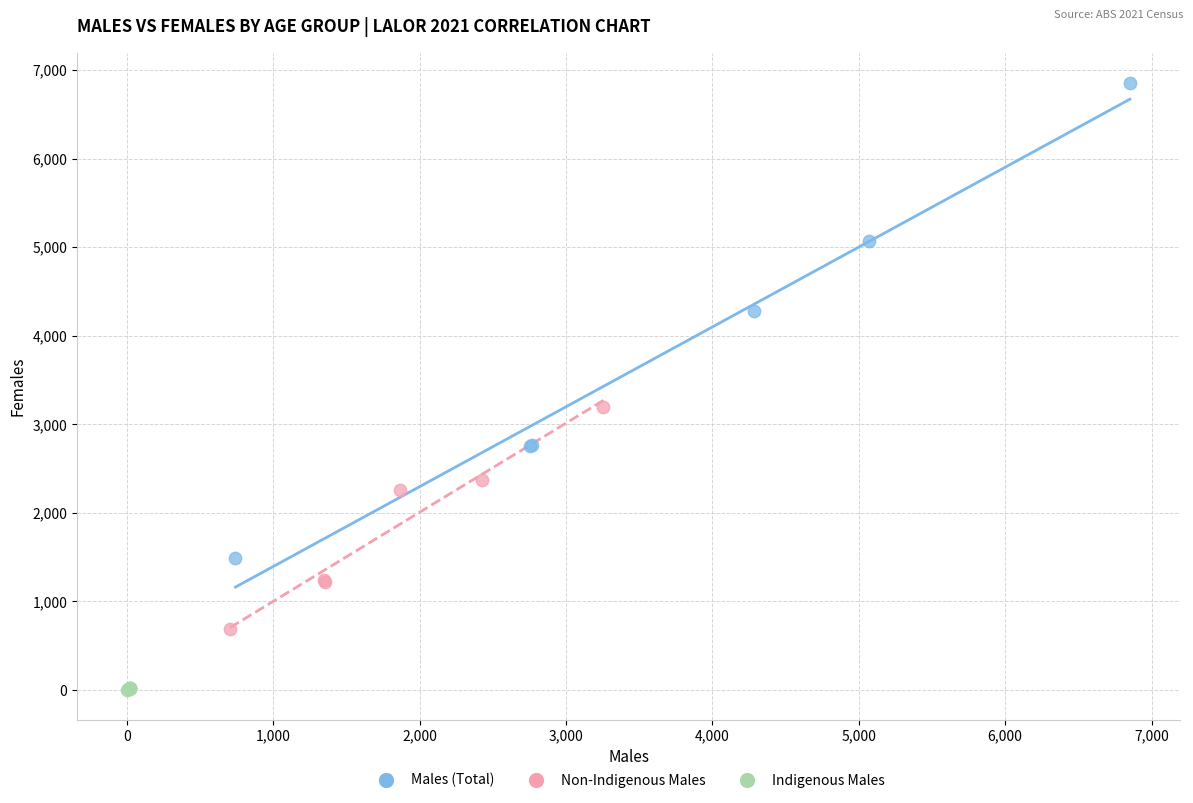

What are all the series names shown in the legend?

Males (Total), Non-Indigenous Males, Indigenous Males